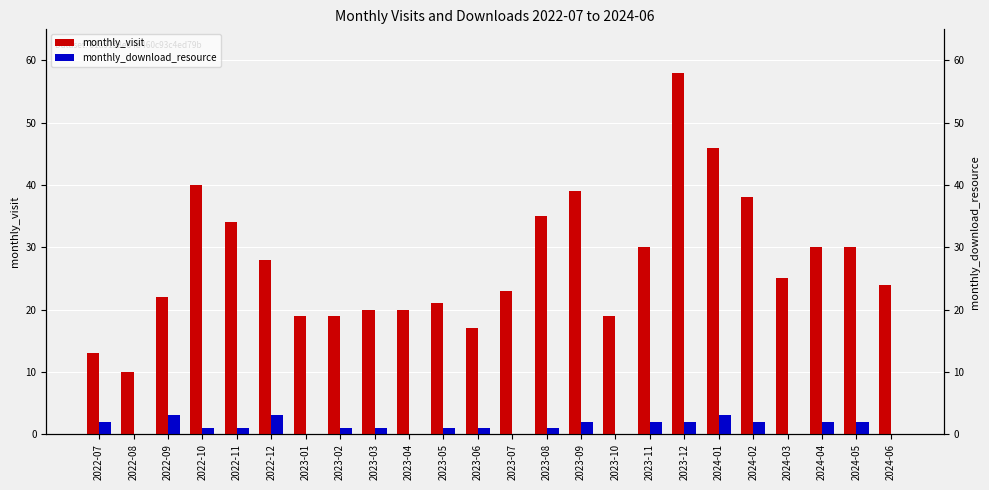

What is the total value across all series at 2024-03?

25